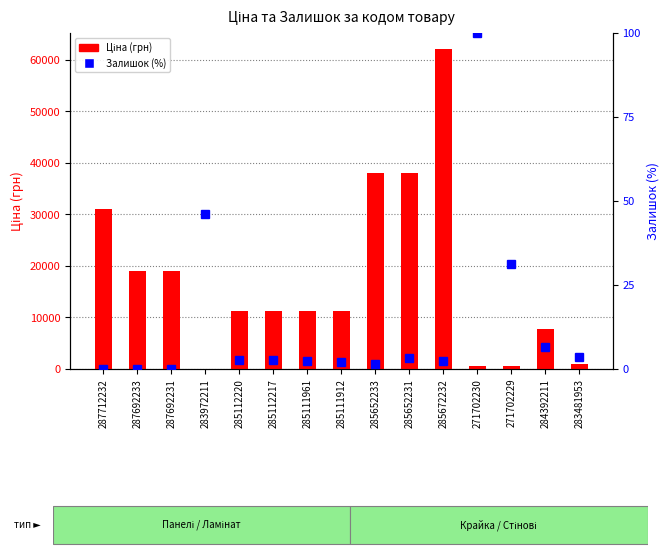

At which label does Ціна (грн) first exceed 11312?

287712232